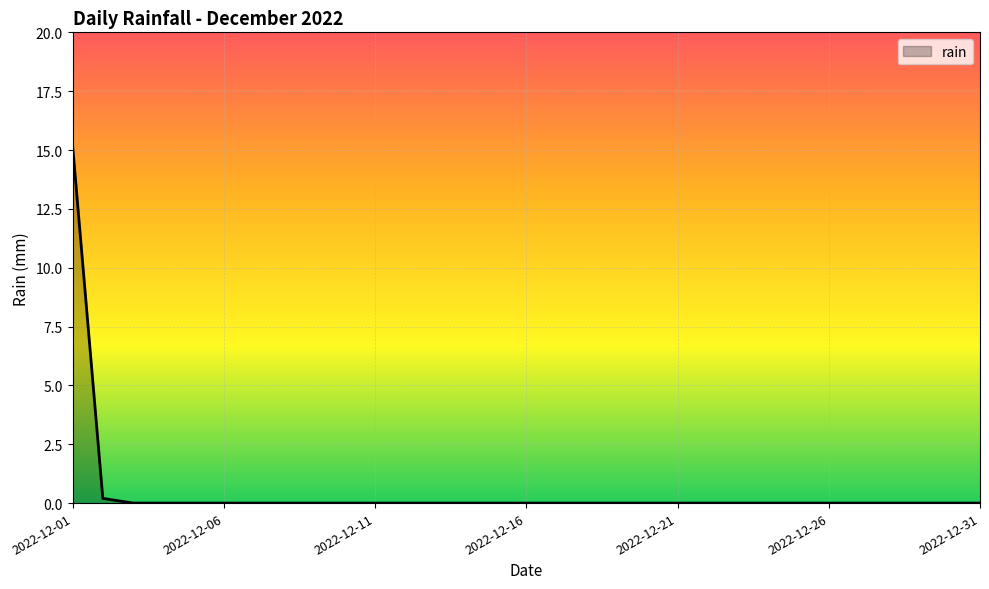

Reading left to right, extract all data points from this chart.

15.2	0.2	0.0	0.0	0.0	0.0	0.0	0.0	0.0	0.0	0.0	0.0	0.0	0.0	0.0	0.0	0.0	0.0	0.0	0.0	0.0	0.0	0.0	0.0	0.0	0.0	0.0	0.0	0.0	0.0	0.0